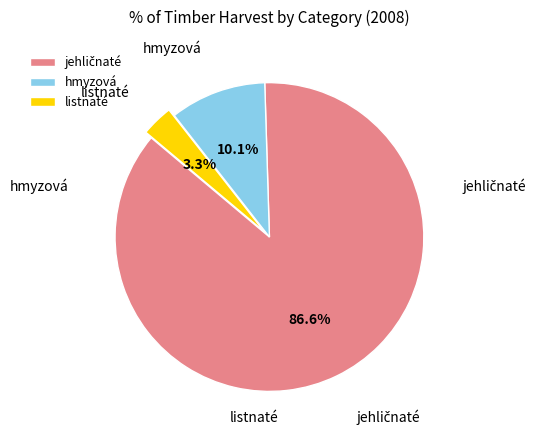

Count the number of slices in the pie.

3